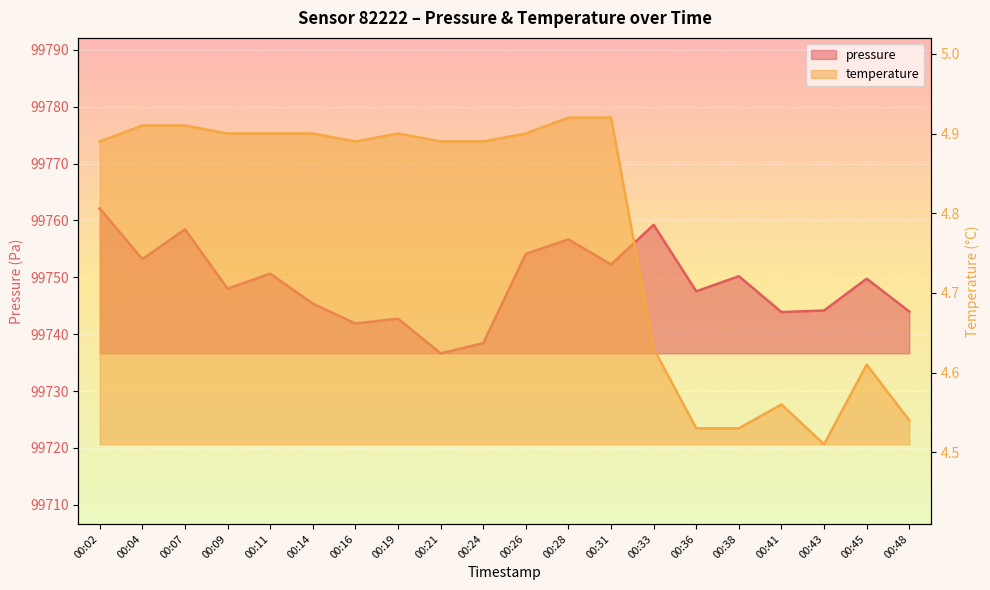

Count the number of data series in this chart.

2